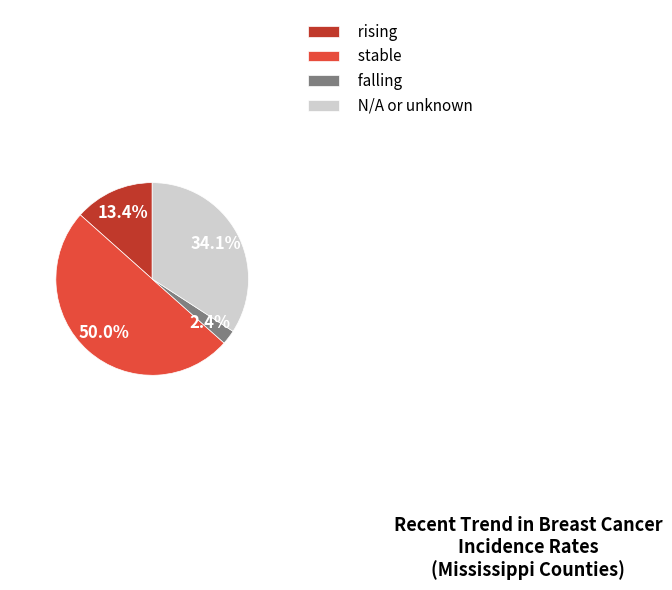

Which slice is the largest?

stable